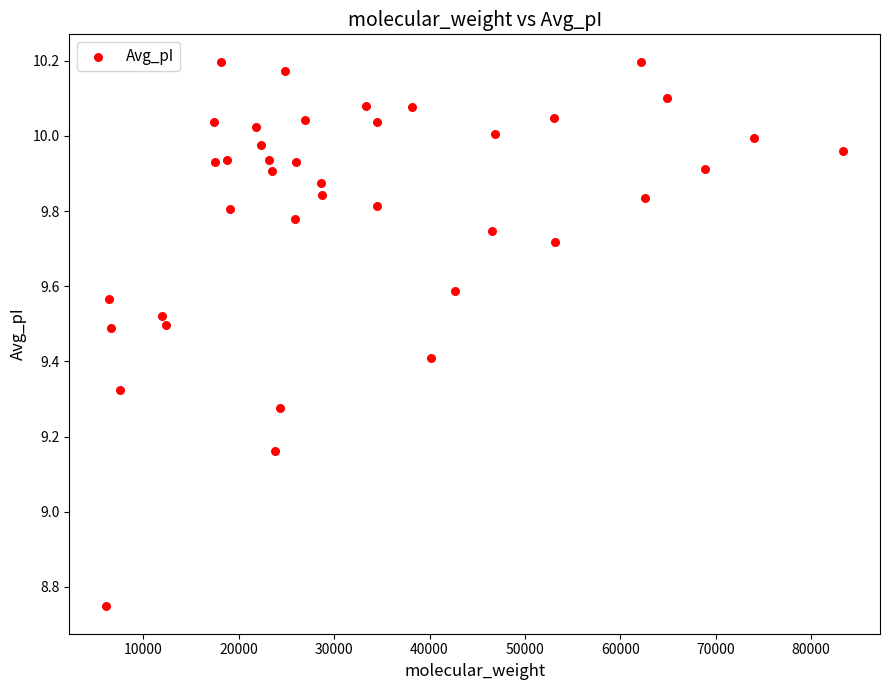

What is the range of Y values (max minus min)?

1.5